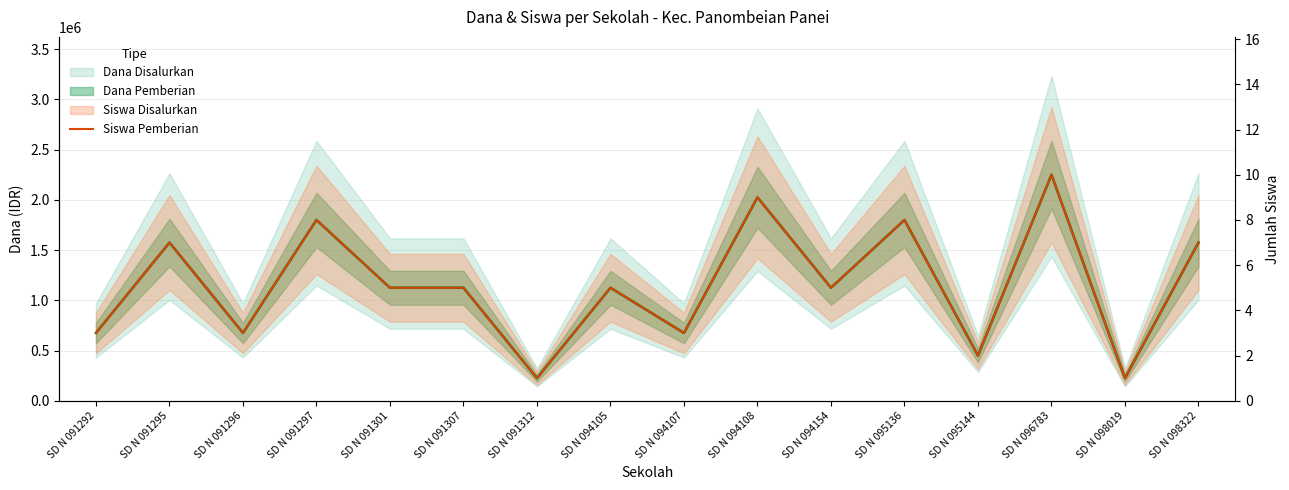

What is the greatest value displayed?

2250000